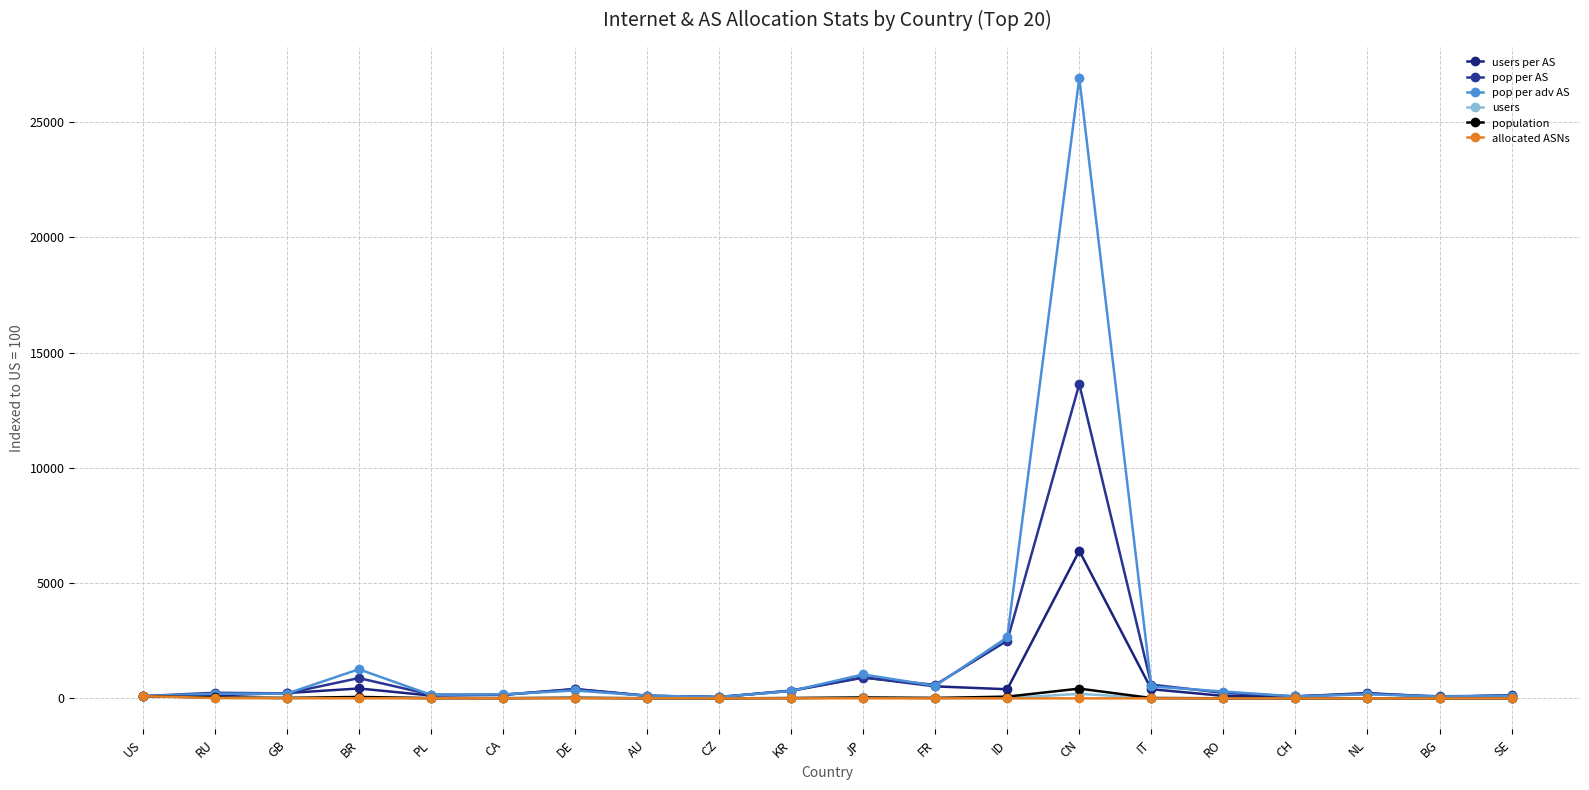

Where does the pop per adv AS series first go above 207?

GB